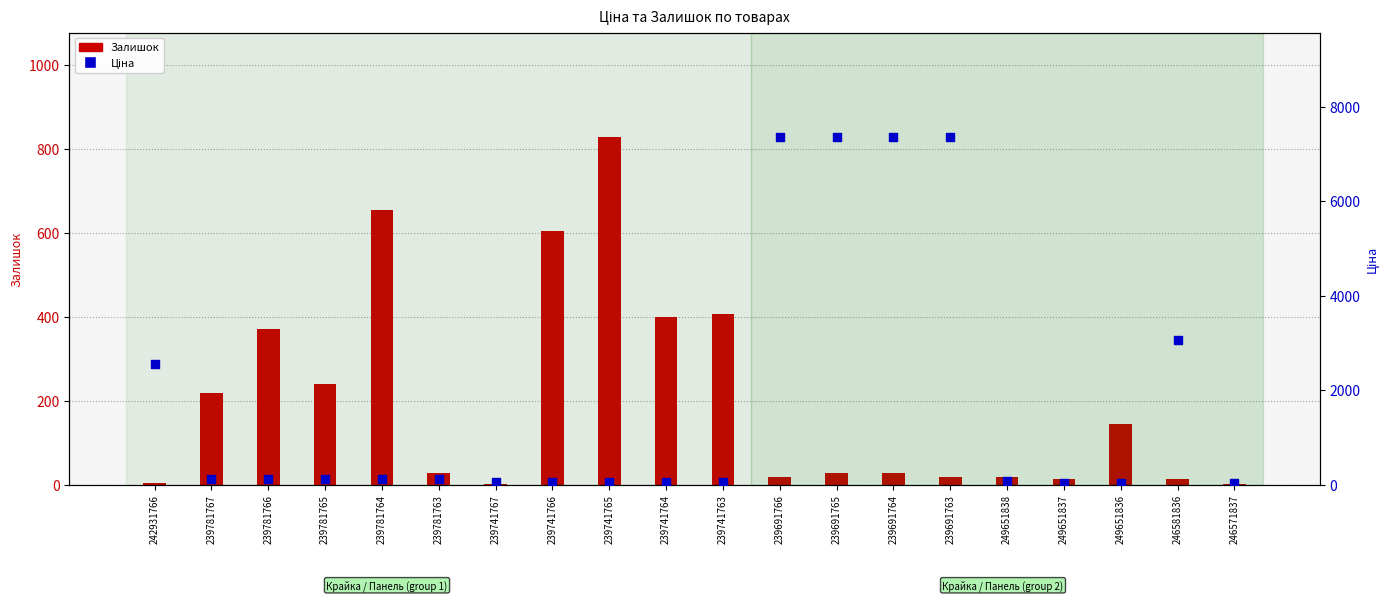

Is the value of Ціна at 239781765 greater than the value of Залишок at 239741765?

No